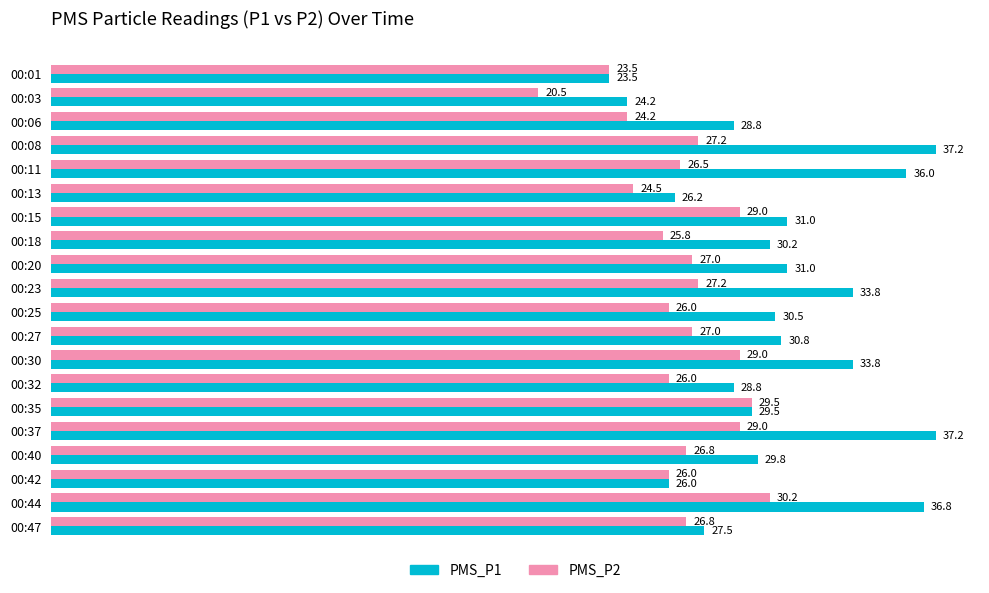

List the series in order of their overall mean, highest first.

PMS_P1, PMS_P2